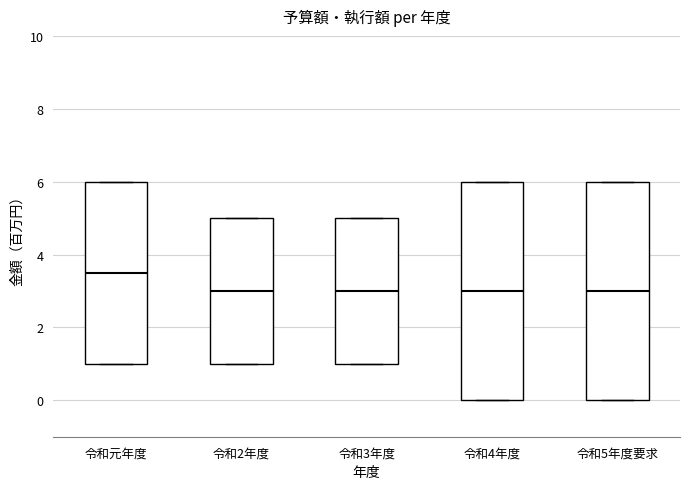

Reading left to right, read every box against the y-axis: the position of its median line, the range the box covers, and the ends of its whiskers. The values are not printed on the chart, so give them approximately, as read against the axis.

令和元年度: median 3.6, box 1.0 to 6.0, whiskers 1.0 to 6.0
令和2年度: median 3.0, box 1.0 to 5.0, whiskers 1.0 to 5.0
令和3年度: median 3.0, box 1.0 to 5.0, whiskers 1.0 to 5.0
令和4年度: median 3.0, box 0.0 to 6.0, whiskers 0.0 to 6.0
令和5年度要求: median 3.0, box 0.0 to 6.0, whiskers 0.0 to 6.0